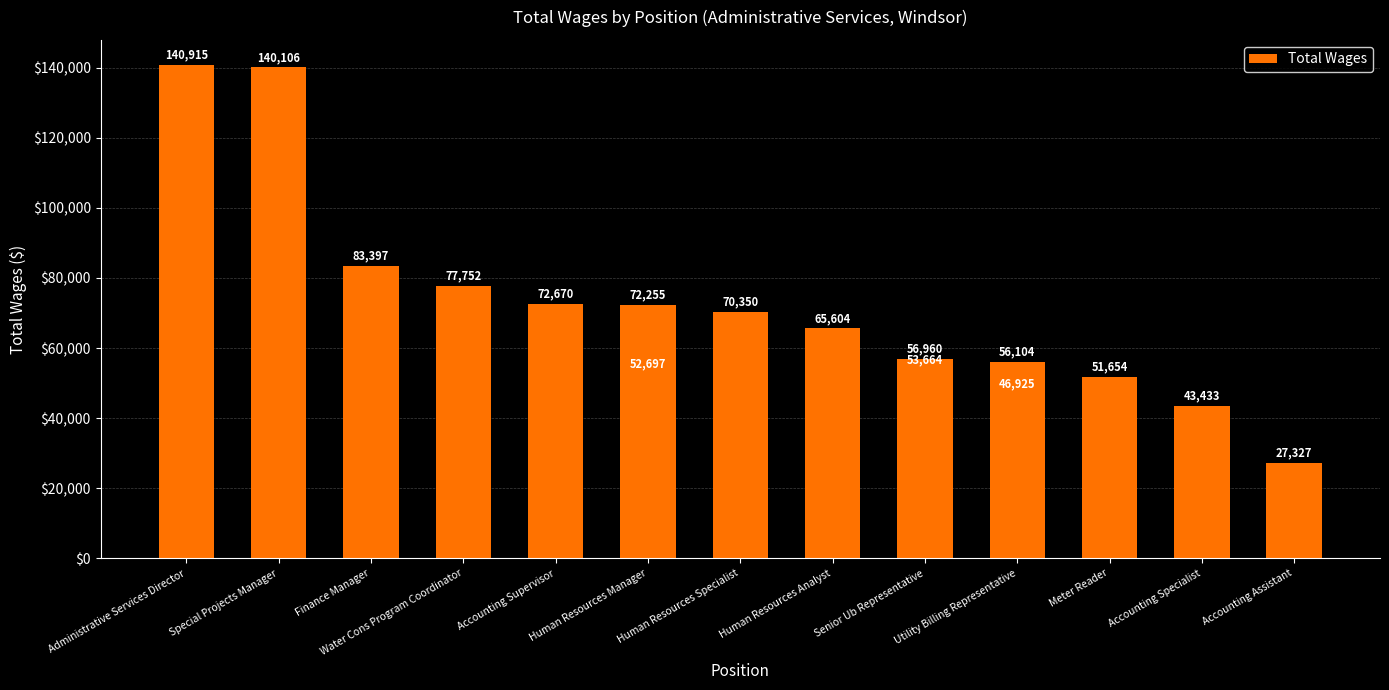

What is the label of the 1st bar from the left?

Administrative Services Director